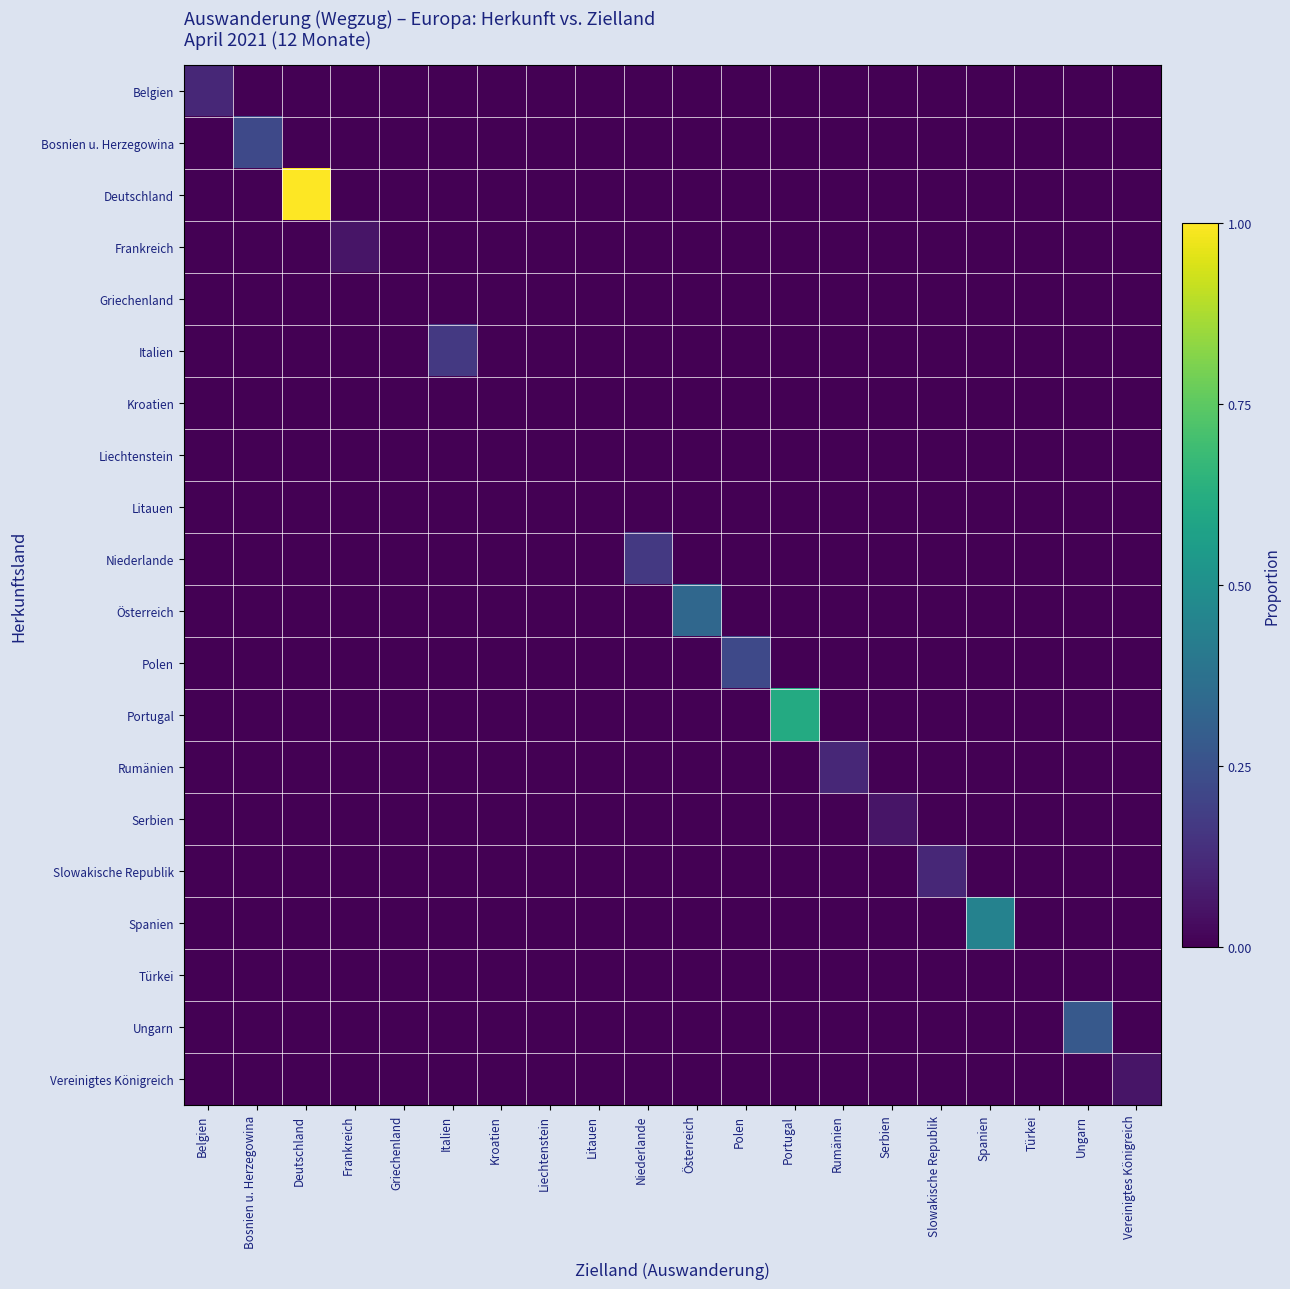

What is the spread (max minus min) of values at Österreich?

0.3